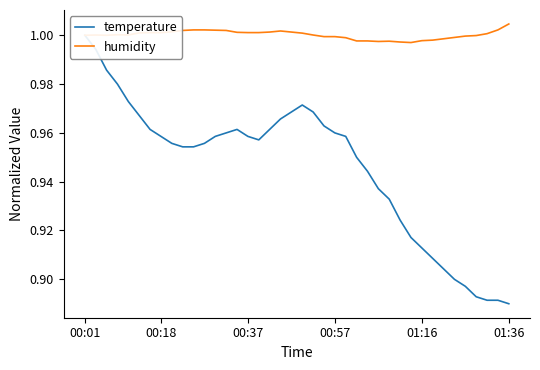

List the series in order of their overall mean, highest first.

humidity, temperature